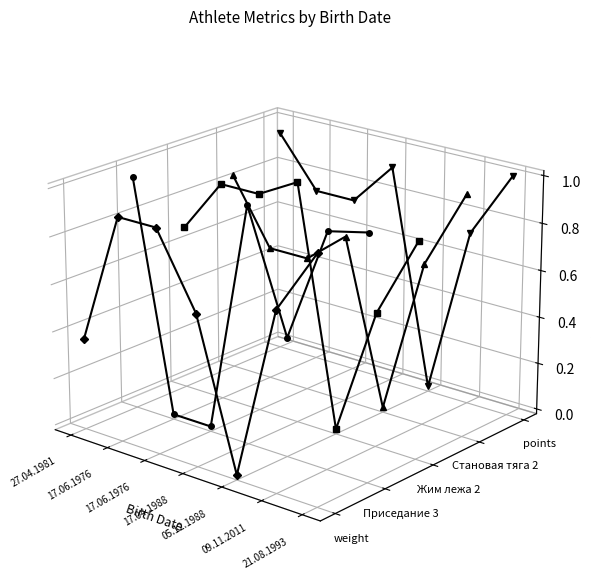

Which series has the widest spread of values?

weight